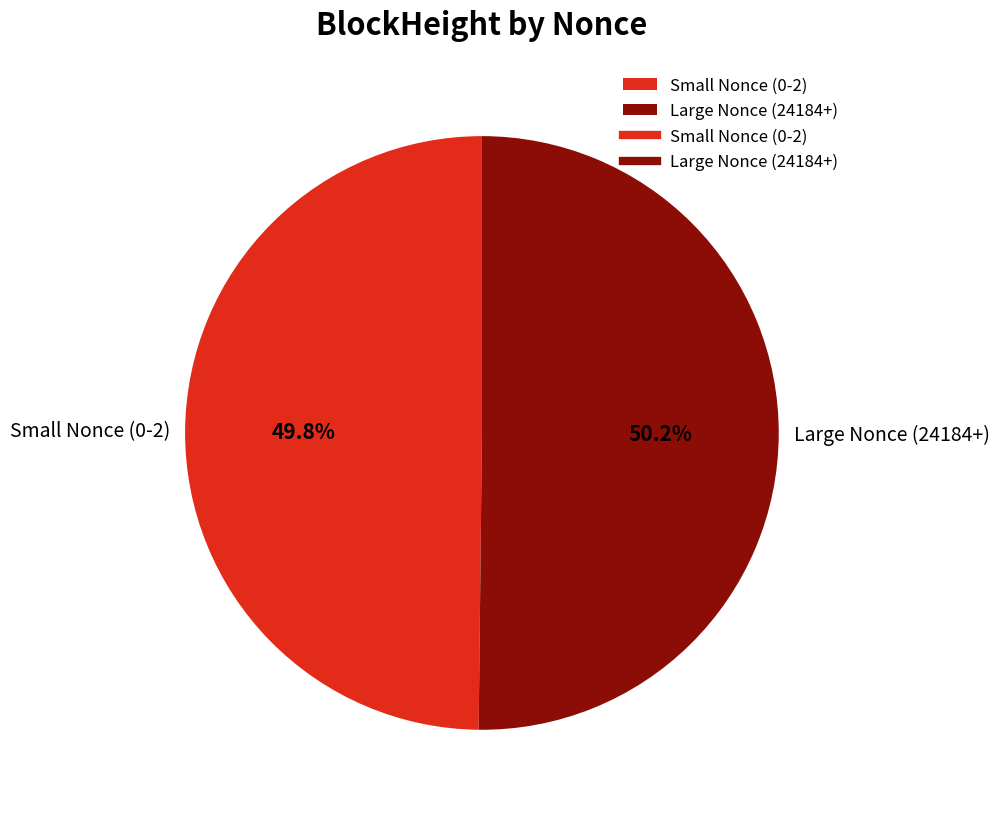

Approximately how many times larger is the value at Large Nonce (24184+) compared to Small Nonce (0-2)?

1.0